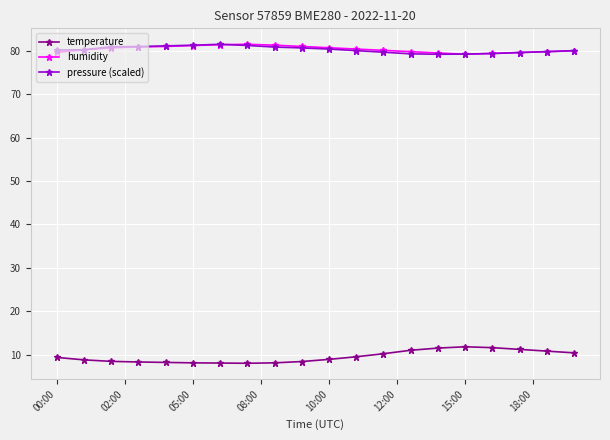

Does the chart display data point markers on the line(s)?

Yes